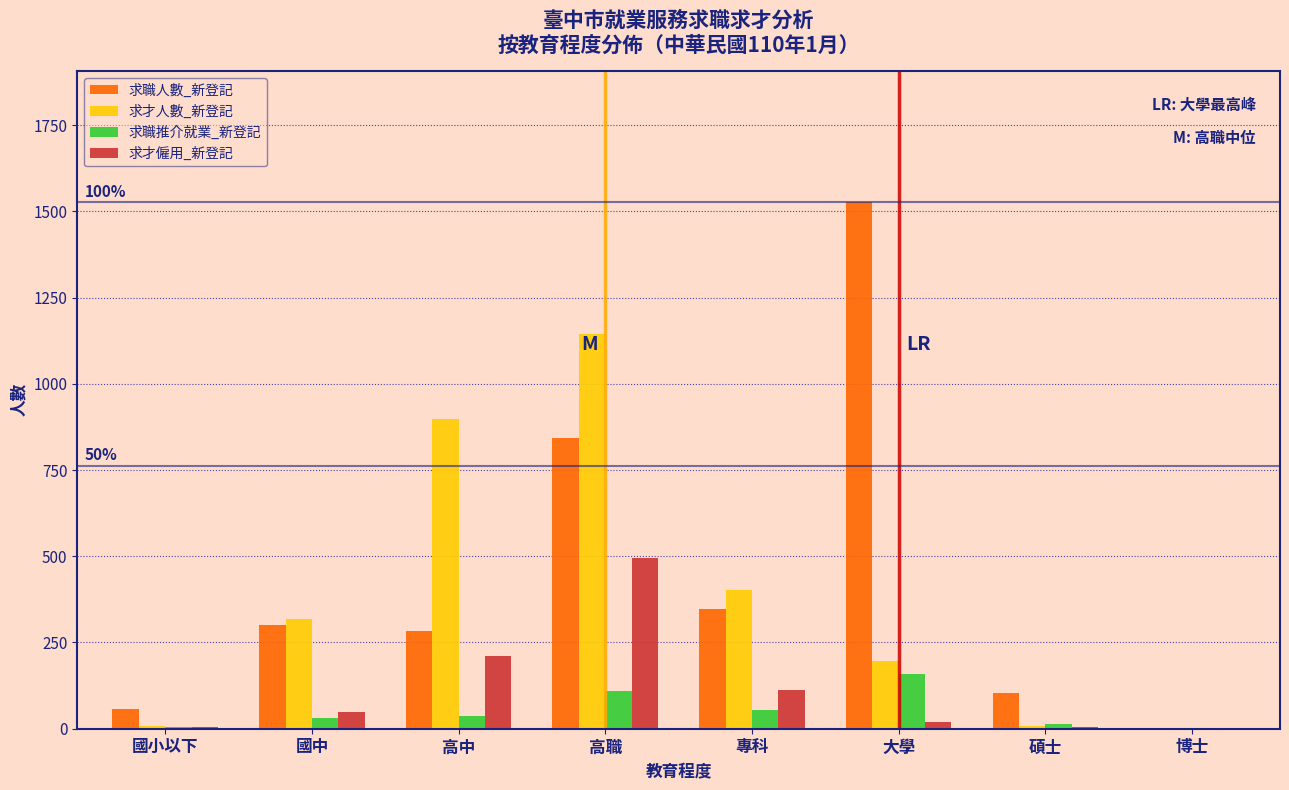

At which category is the sum across all series the highest?

高職